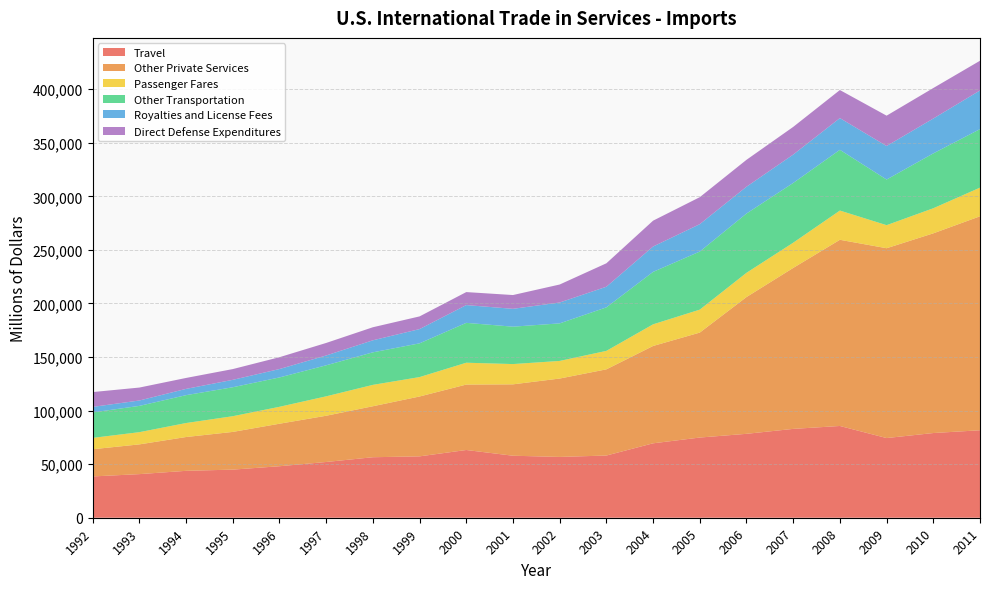

Reading left to right, extract all data points from this chart.

Travel: 1992=38552	1993=40713	1994=43782	1995=44916	1996=48078	1997=52051	1998=56483	1999=57303	2000=63234	2001=57885	2002=56764	2003=58066	2004=69477	2005=74859	2006=78335	2007=82941	2008=85664	2009=74385	2010=79071	2011=81662
Other Private Services: 1992=25386	1993=27760	1994=31565	1995=35199	1996=39679	1997=43154	1998=47591	1999=55885	2000=61085	2001=66639	2002=73181	2003=80460	2004=90872	2005=97989	2006=127681	2007=150257	2008=173814	2009=177212	2010=186423	2011=199755
Passenger Fares: 1992=10603	1993=11410	1994=13062	1995=14663	1996=15809	1997=18138	1998=19971	1999=18126	2000=20397	2001=18931	2002=16439	2003=17244	2004=20213	2005=21431	2006=22642	2007=23553	2008=27292	2009=21532	2010=23426	2011=26747
Other Transportation: 1992=23767	1993=24524	1994=26019	1995=27034	1996=27403	1997=28959	1998=30363	1999=31494	2000=37209	2001=34909	2002=35052	2003=40619	2004=48945	2005=54212	2006=55320	2007=55773	2008=56696	2009=42601	2010=51202	2011=54630
Royalties and License Fees: 1992=5162	1993=5032	1994=5852	1995=6919	1996=7837	1997=9161	1998=11235	1999=13302	2000=16606	2001=16661	2002=19493	2003=19259	2004=23691	2005=25577	2006=25038	2007=26479	2008=29623	2009=31297	2010=32551	2011=36087
Direct Defense Expenditures: 1992=13835	1993=12087	1994=10217	1995=10043	1996=11061	1997=11707	1998=12185	1999=11849	2000=12131	2001=12869	2002=16798	2003=21882	2004=24125	2005=25200	2006=25122	2007=25850	2008=26193	2009=28331	2010=28478	2011=27752